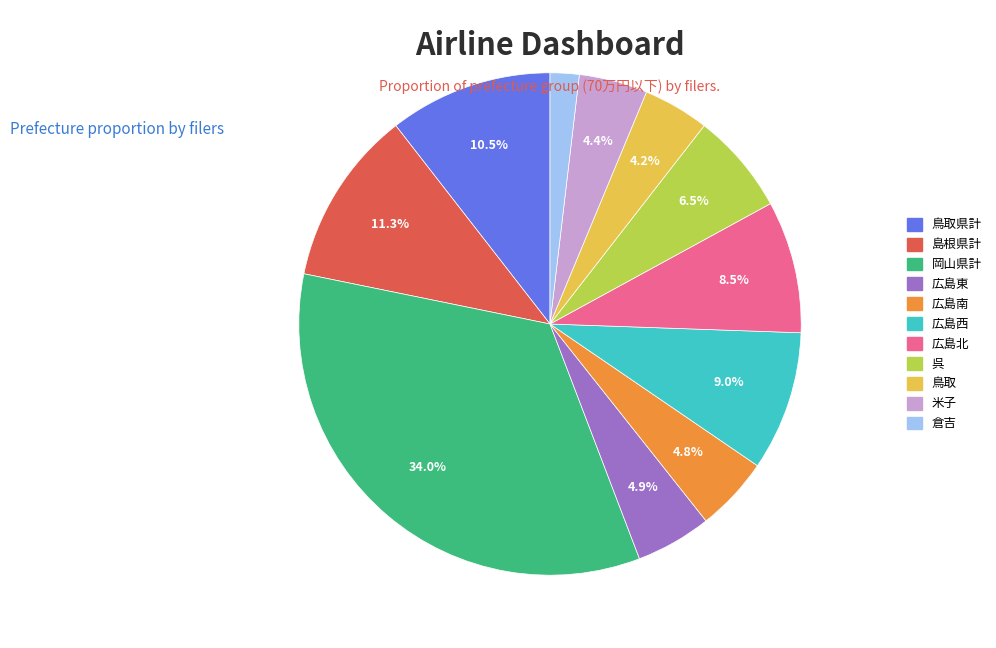

Is there a majority slice in this chart?

No